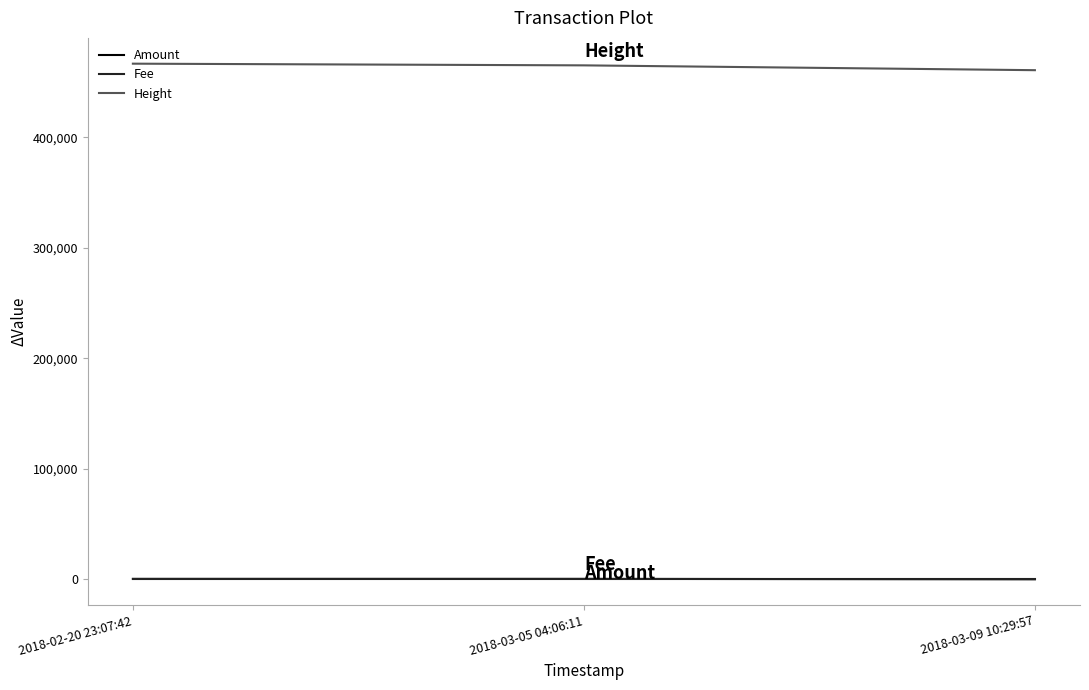

What is the greatest value displayed?

466619